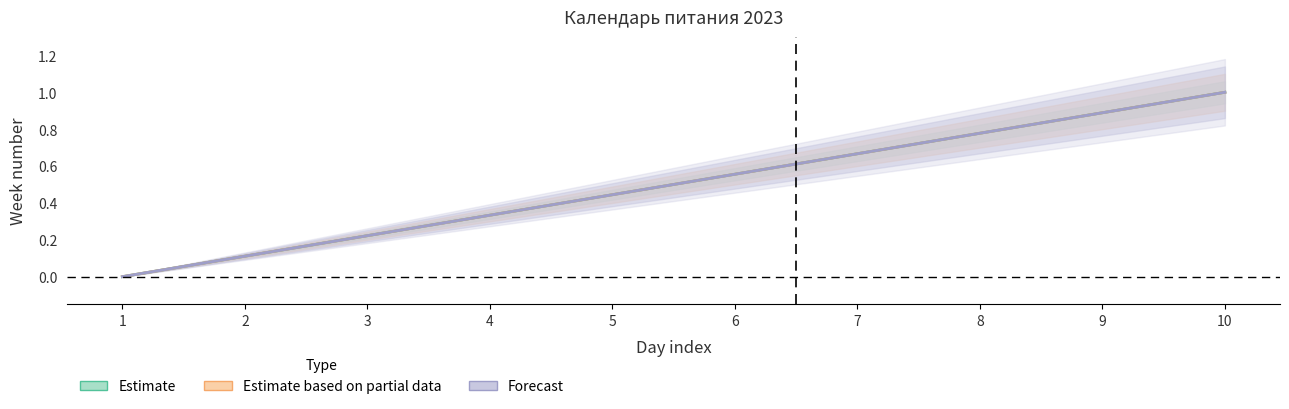

Which series changed the most between 5 and 8?

Estimate (Sep)